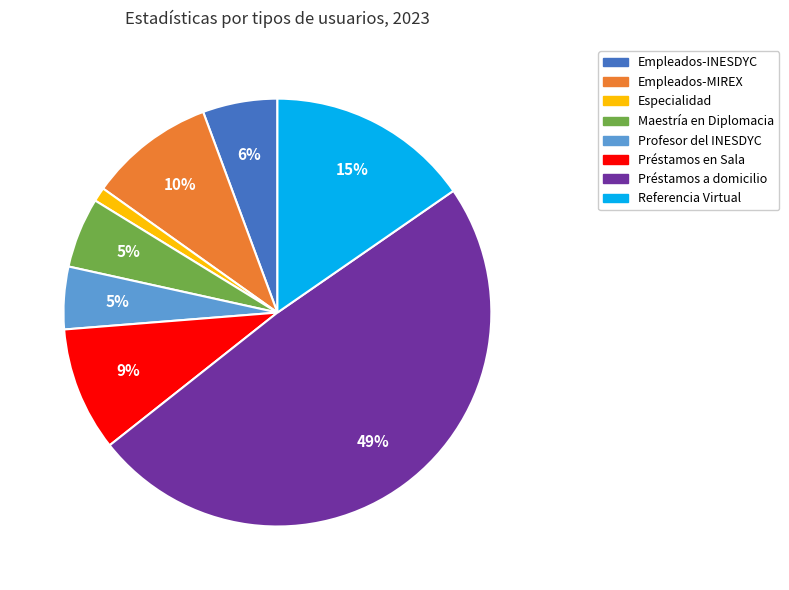

Is it true that Préstamos a domicilio is 64% of the pie?

False